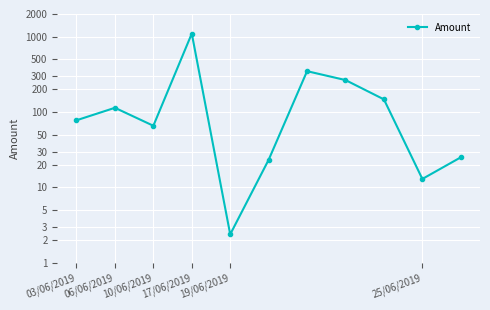

True or false: the data shows 25.1 at 10.

True